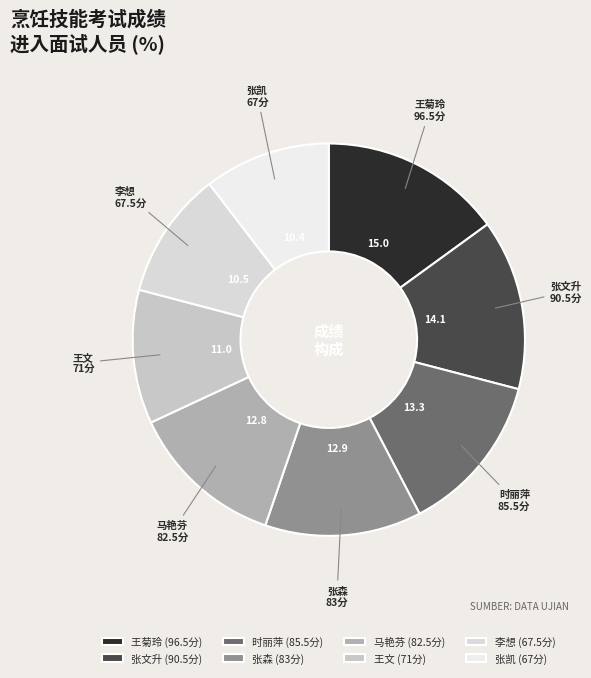

What is the change in value from 时丽萍 to 王文?

-14.5